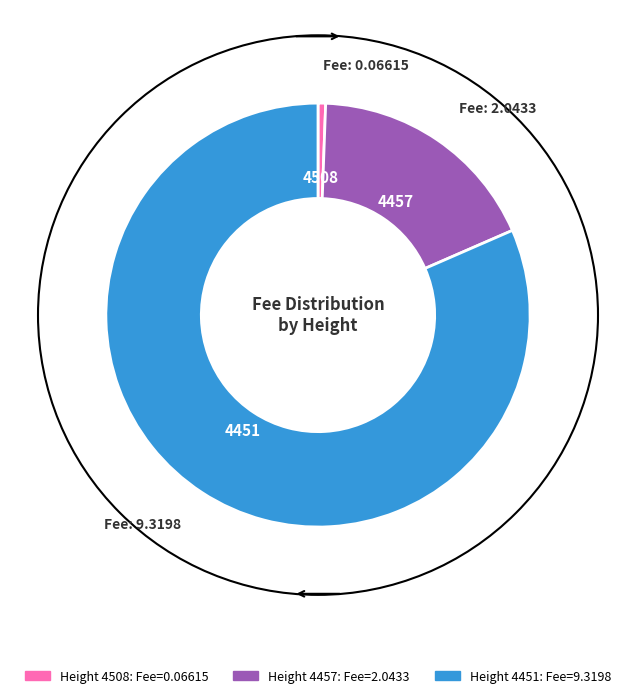

Count the number of slices in the pie.

3